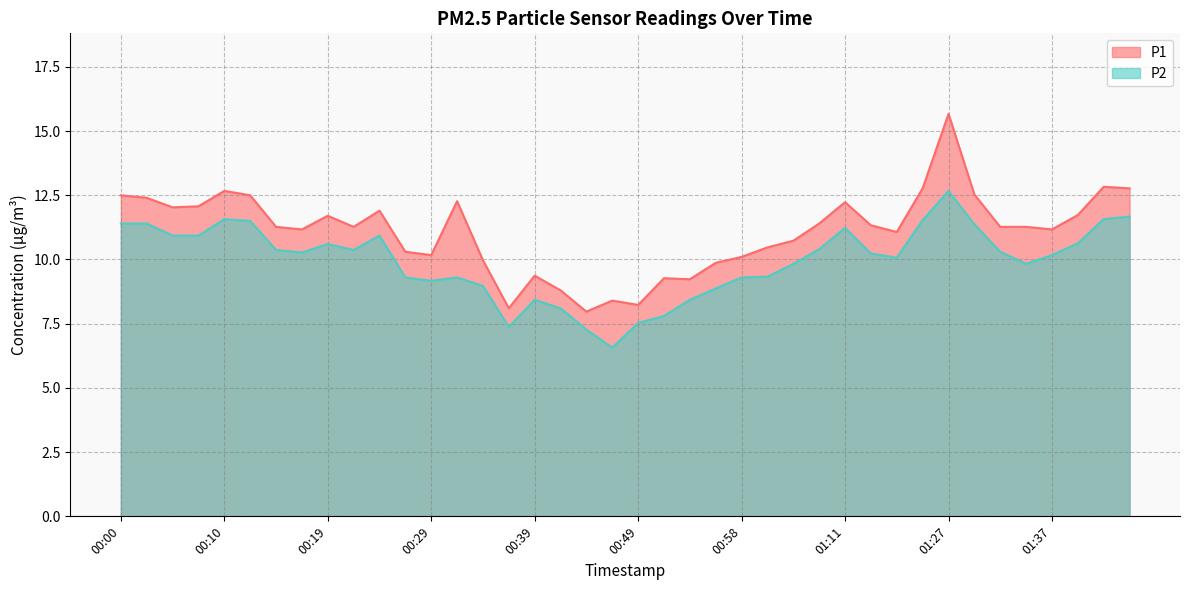

The value of P2 at 01:32 is 10.3. True or false?

True